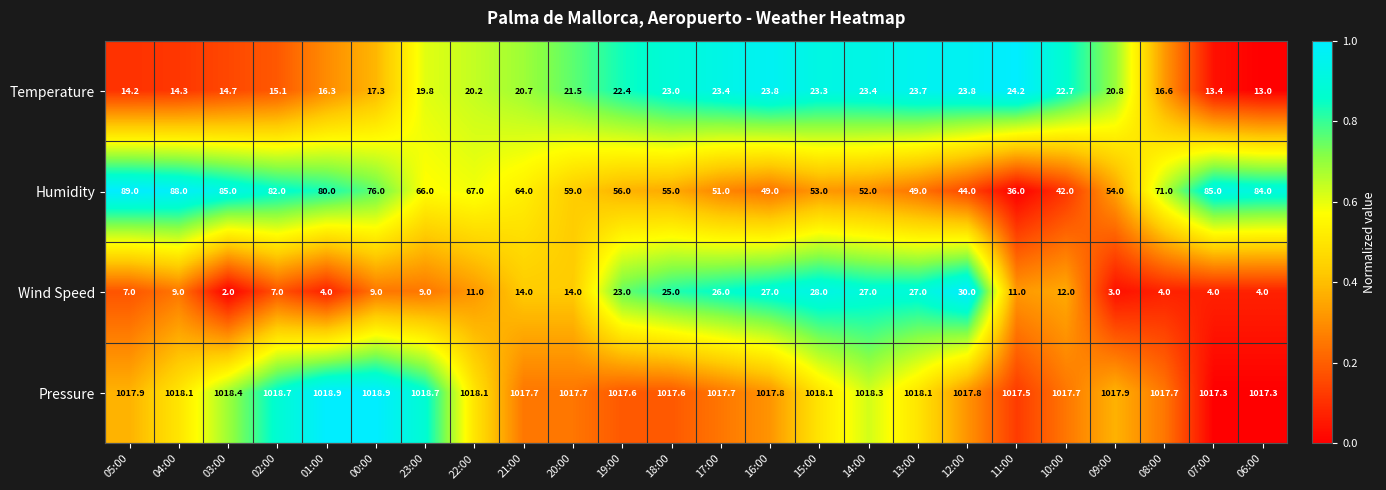

How many values in the Temperature series are below 20?

10